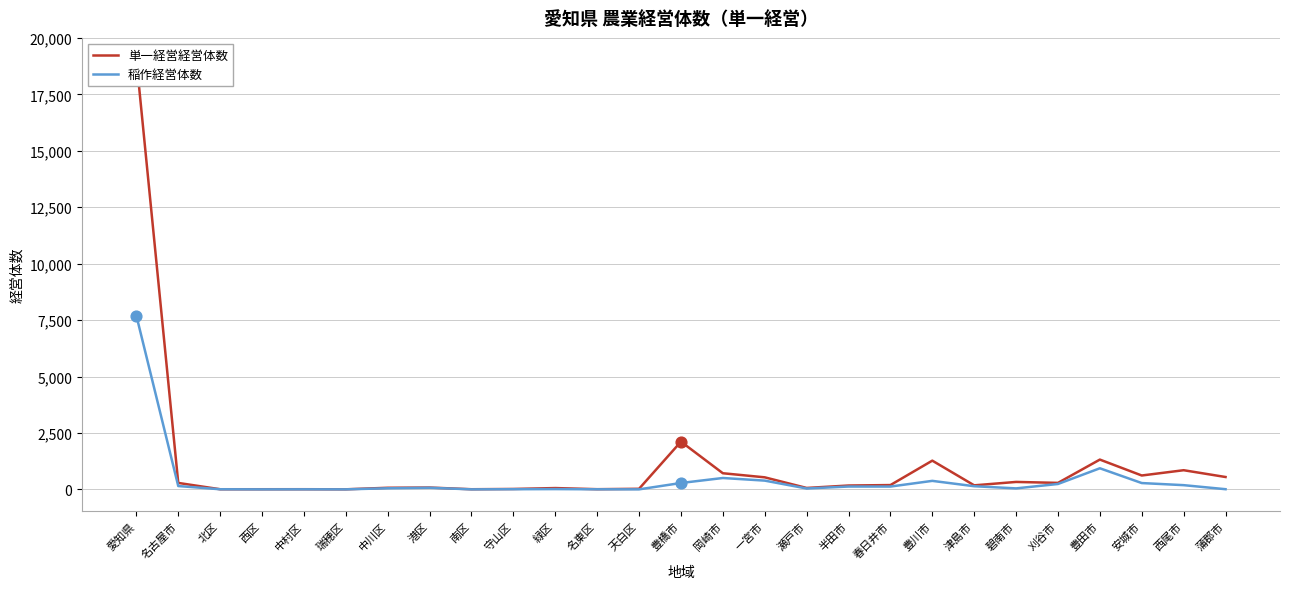

Which series has the largest total across all categories?

単一経営経営体数